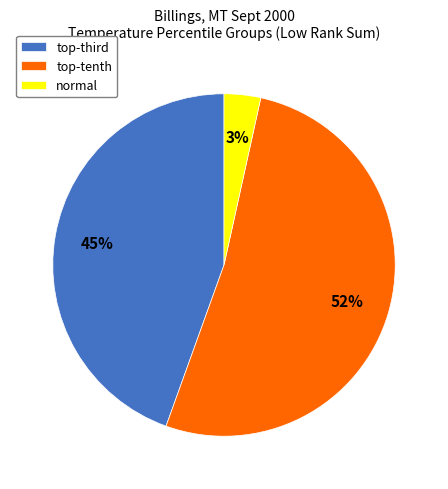

What is the majority slice?

top-tenth